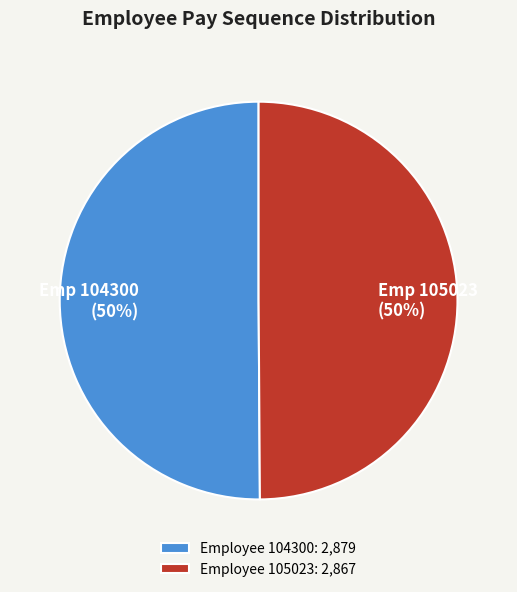

The Employee 104300: 2,879 slice represents 50% of the pie. True or false?

True